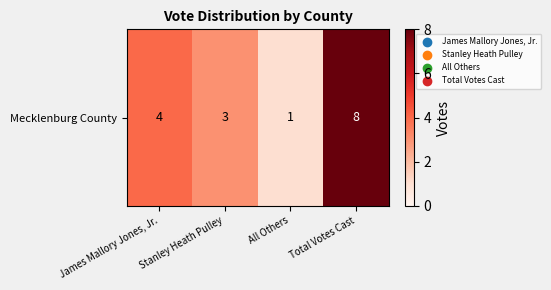

What is the greatest value displayed?

8